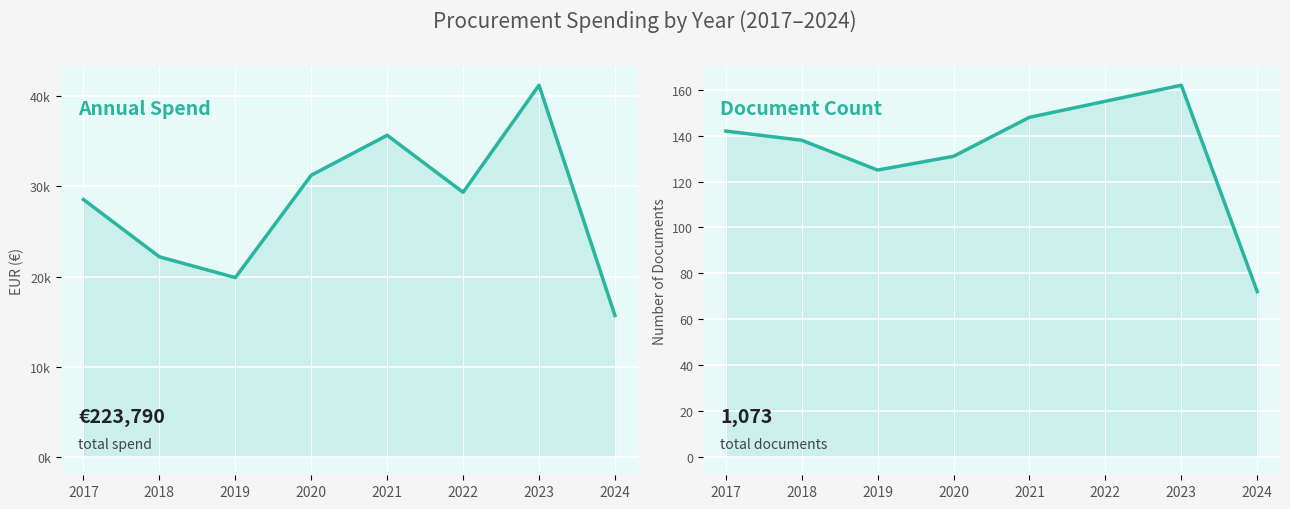

At which category is the sum across all series the highest?

2023